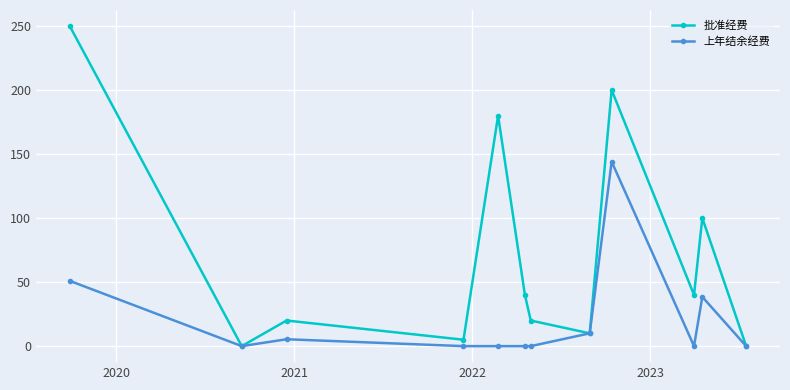

What is the maximum value for 上年结余经费?

144.0